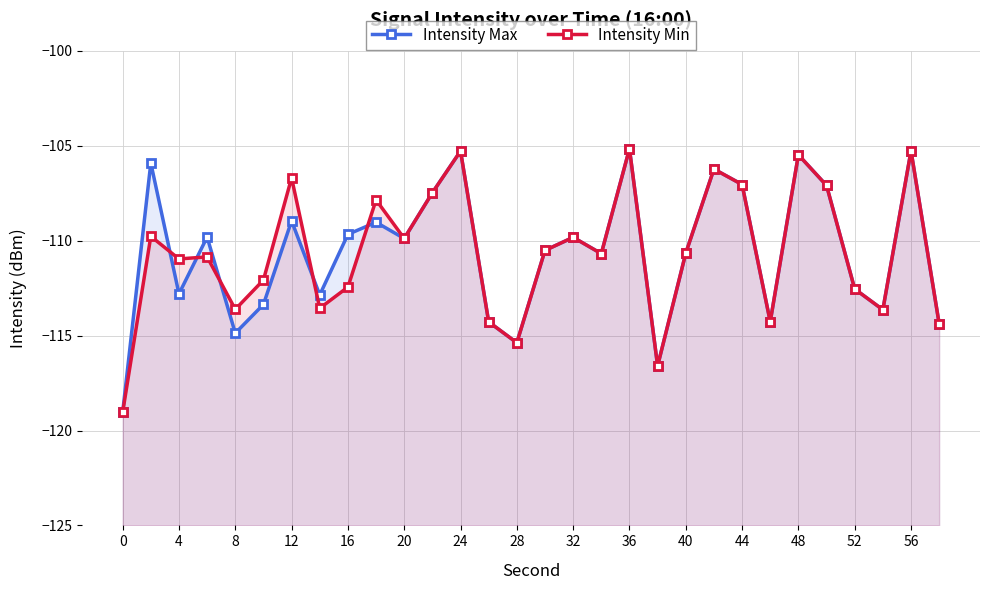

What is the average value of the Intensity Max series?

-110.6